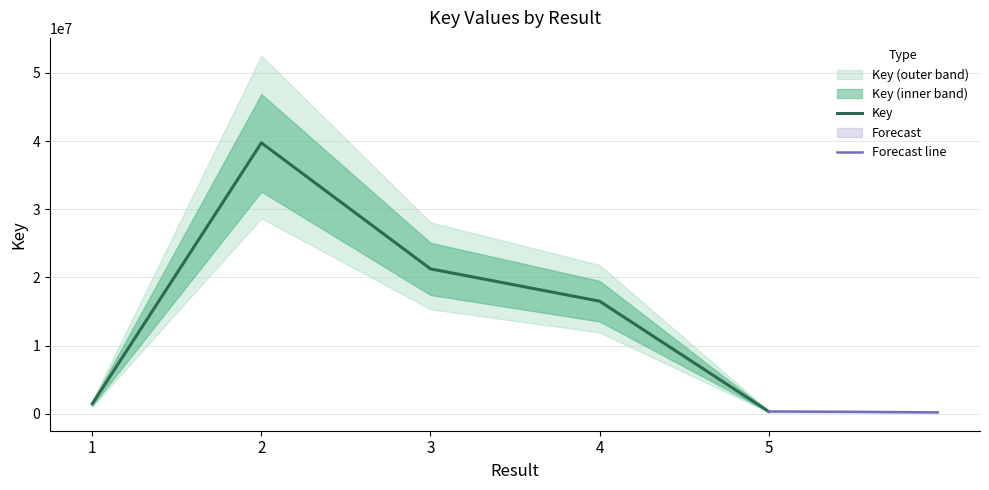

What is the smallest value displayed?

333566